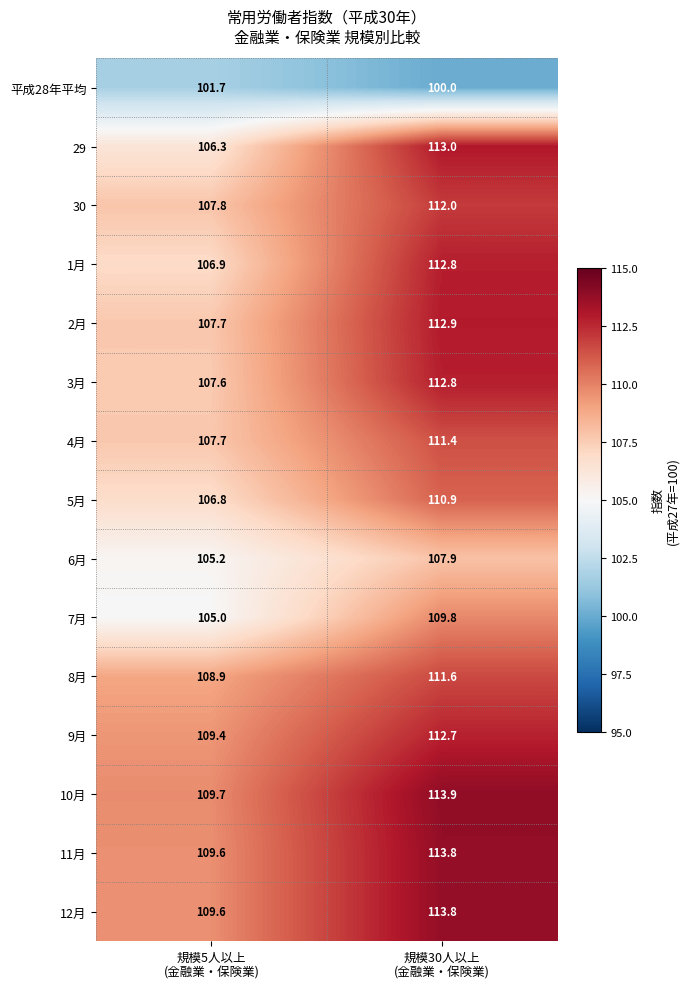

How many categories are shown in the chart?

2